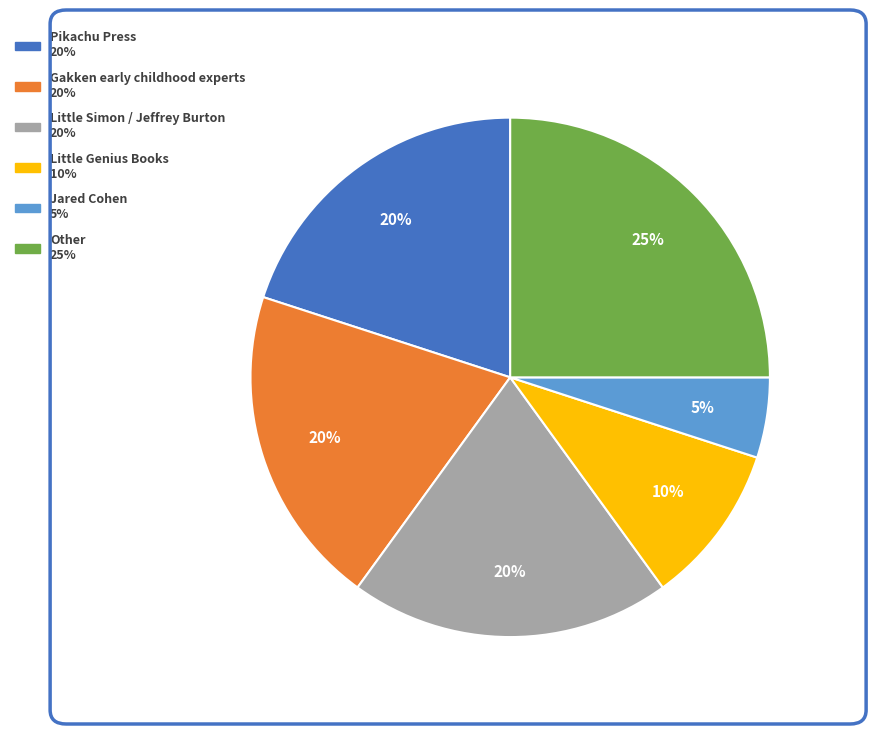

Combined, do Little Genius Books and Pikachu Press account for over 50%?

No